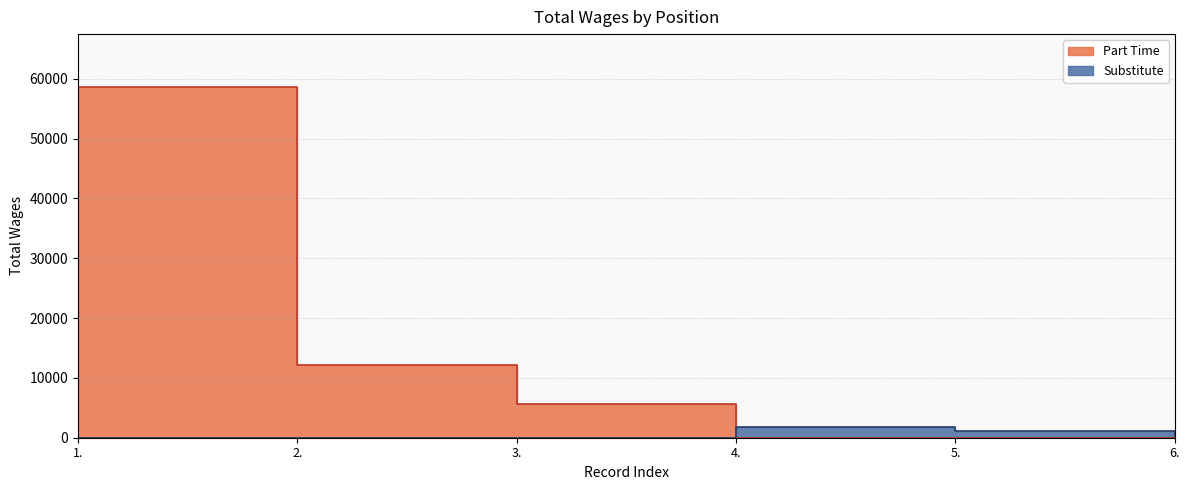

How many Substitute values are between 306 and 1766?

3